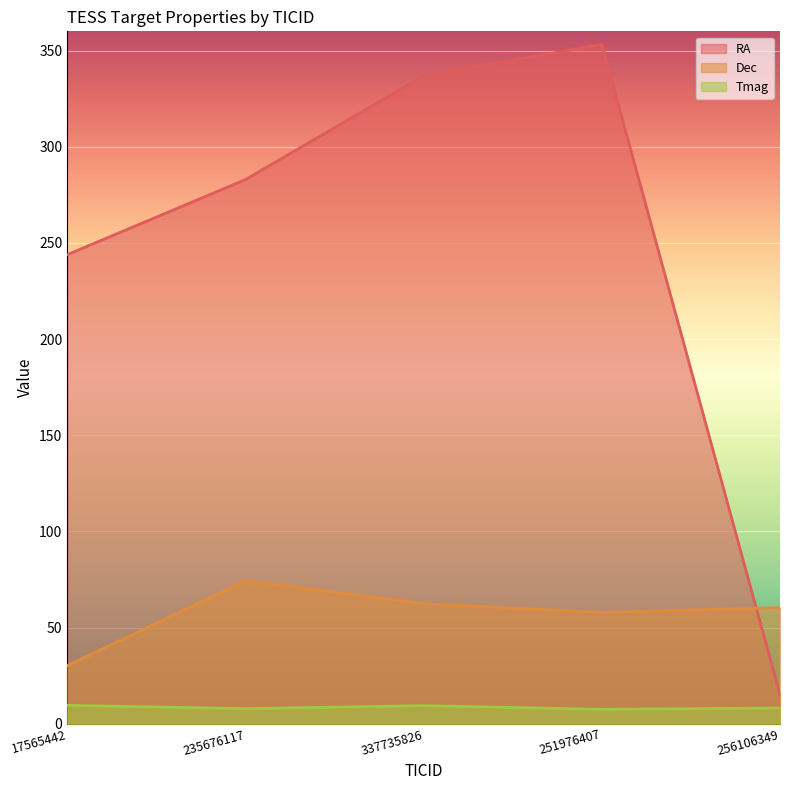

Reading left to right, list all the values displayed in this chart.

RA: 243.9	282.9	336.9	353.2	15.1
Dec: 30.2	74.5	62.4	57.9	60.4
Tmag: 9.6	7.9	9.4	7.5	8.2